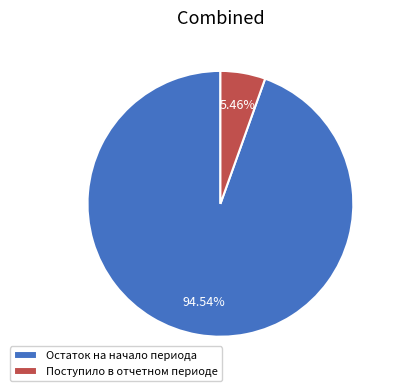

To the nearest percent, what is the difference between the largest and smallest slice percentages?

89%